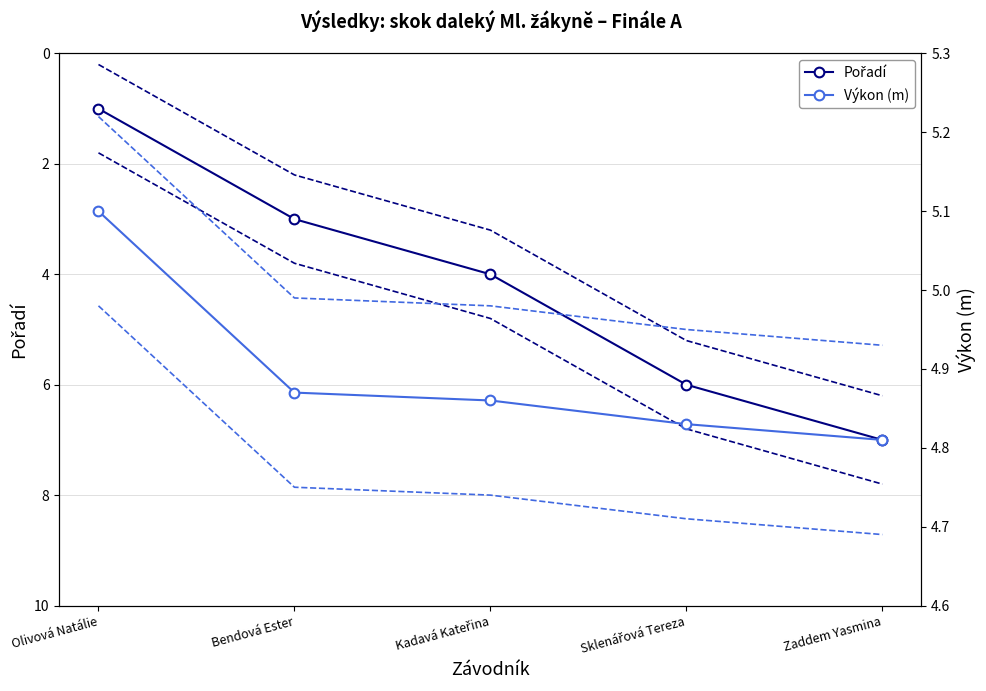

What position from the left is Kadavá Kateřina?

3